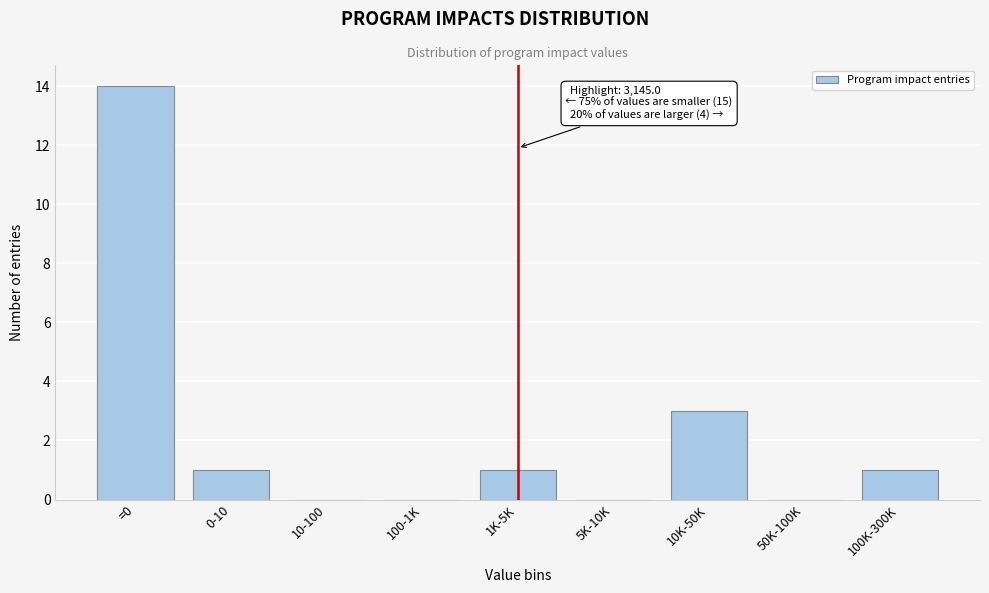

Reading left to right, transcribe all the data shown in this chart.

=0=14	0-10=1	10-100=0	100-1K=0	1K-5K=1	5K-10K=0	10K-50K=3	50K-100K=0	100K-300K=1